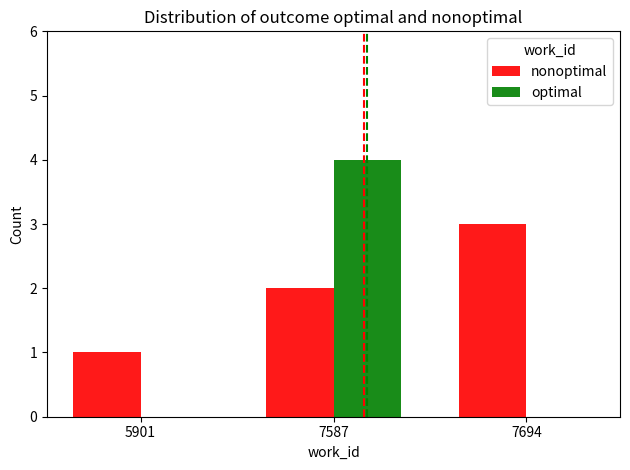

What is the difference between the nonoptimal values at 7587 and 7694?

1